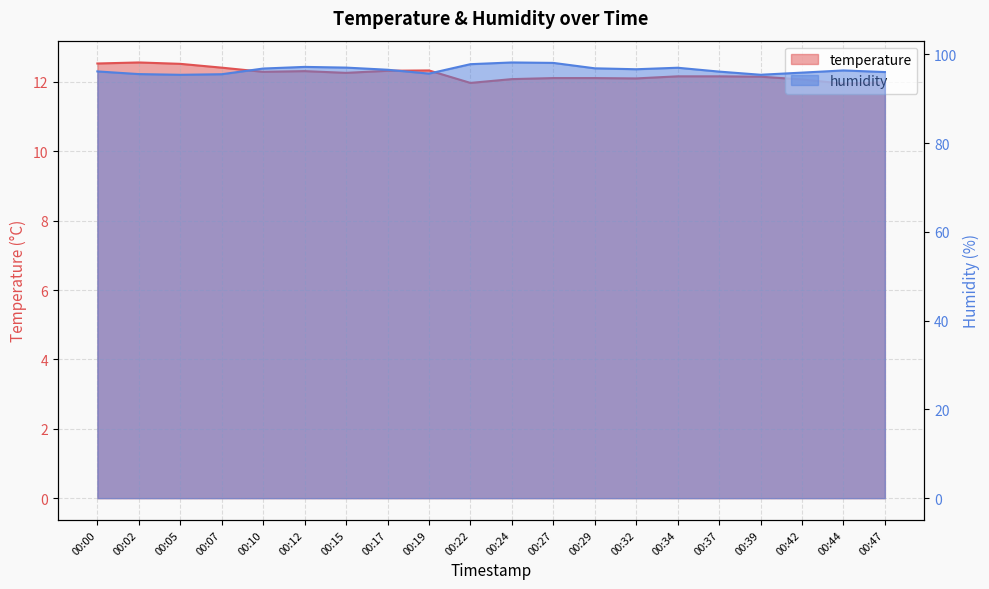

Which has a higher value, 00:12 or 00:39?

00:12